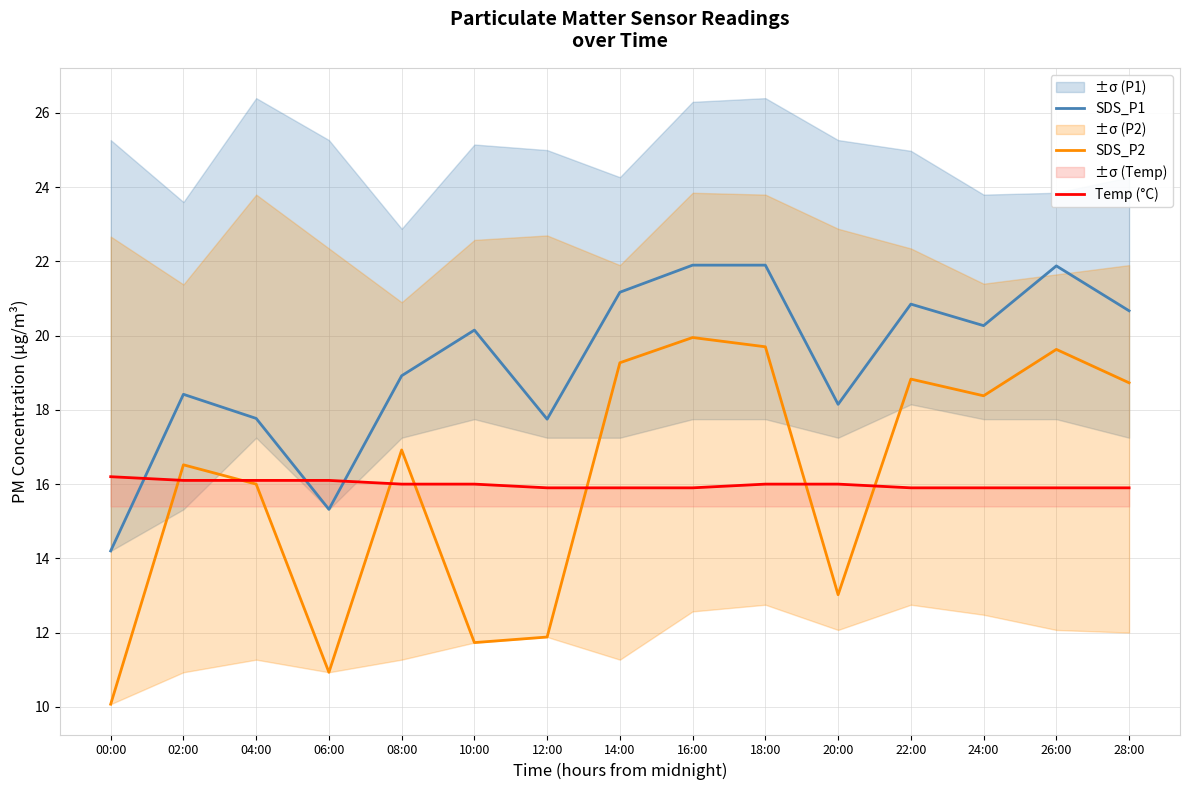

Is the value of Temp (°C) at 10:00 greater than the value of SDS_P2 at 12:00?

Yes